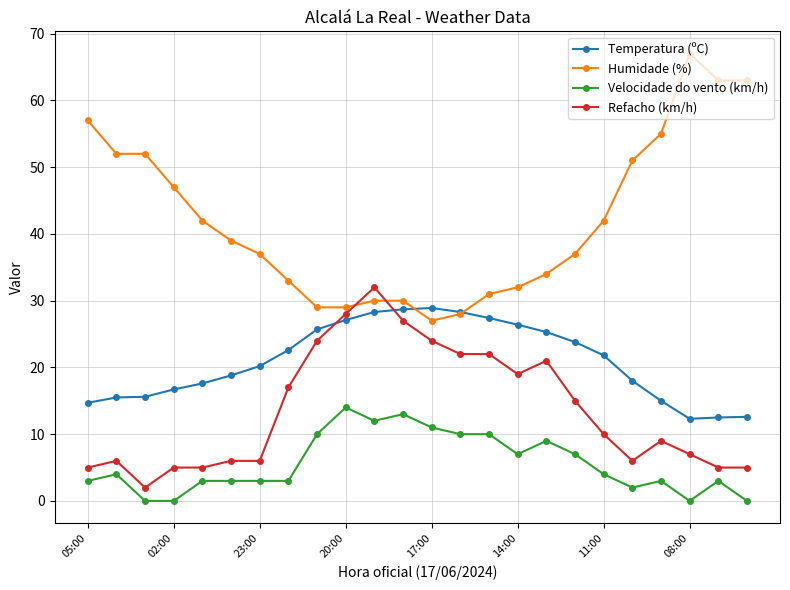

True or false: Velocidade do vento (km/h) has more than 2 points higher than both neighbors.

True